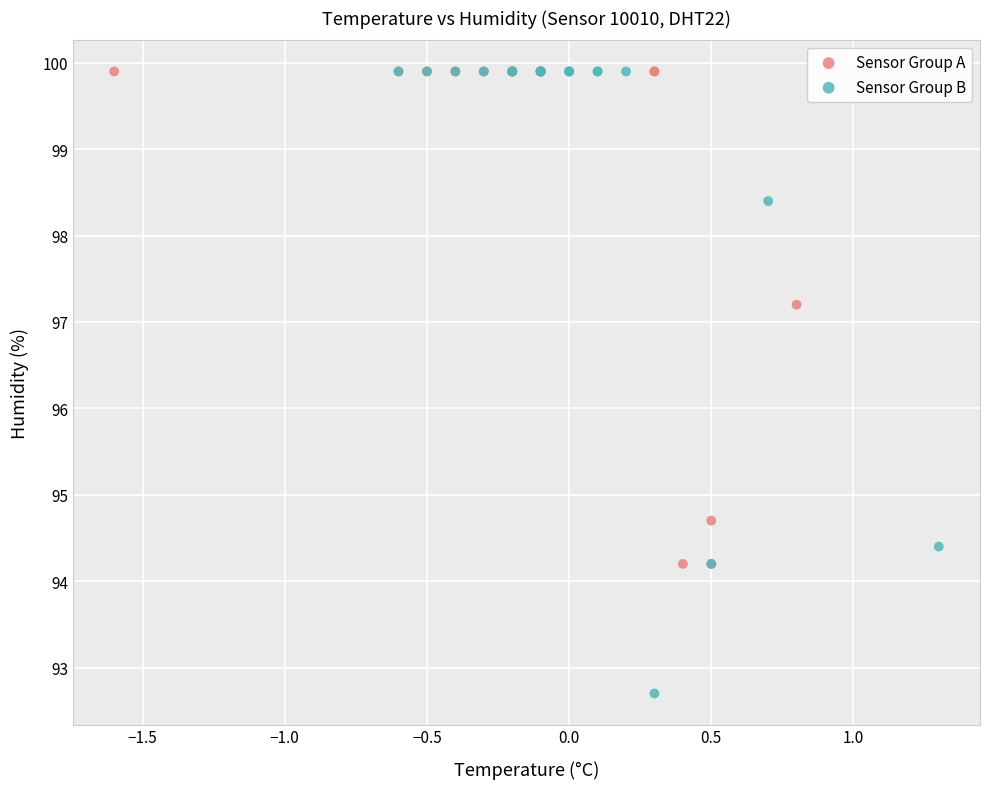

Which series has the widest spread of Y values?

Sensor Group B